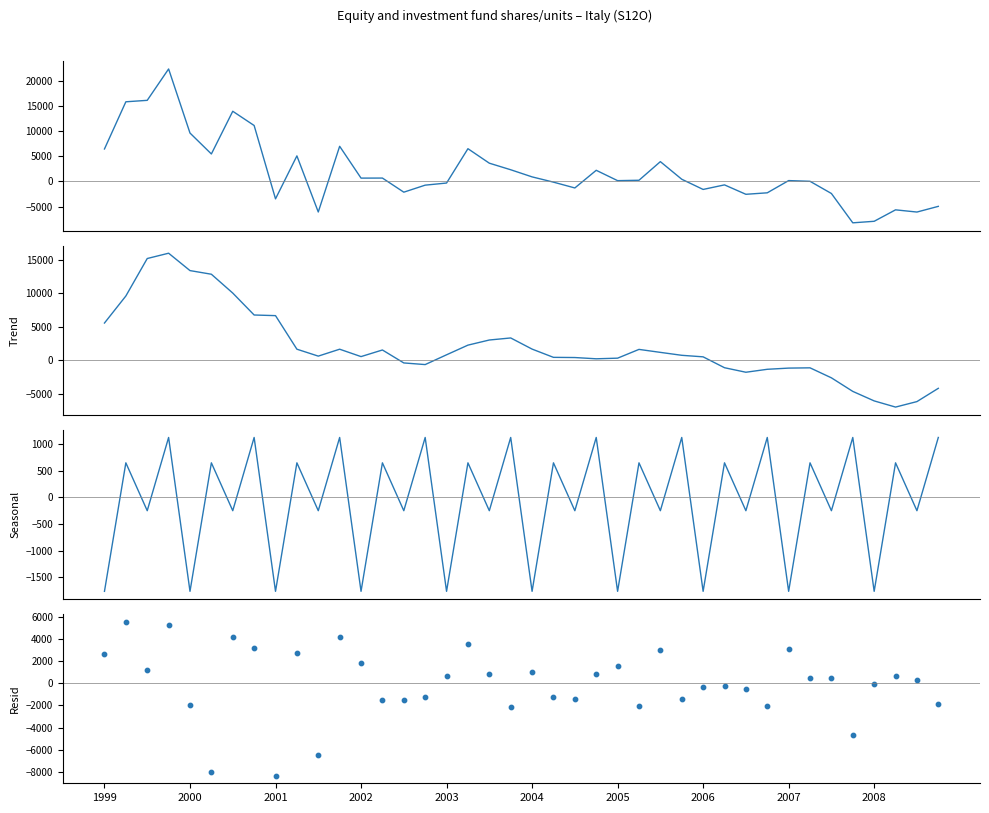

At how many categories does at least one series exceed -4879?

40